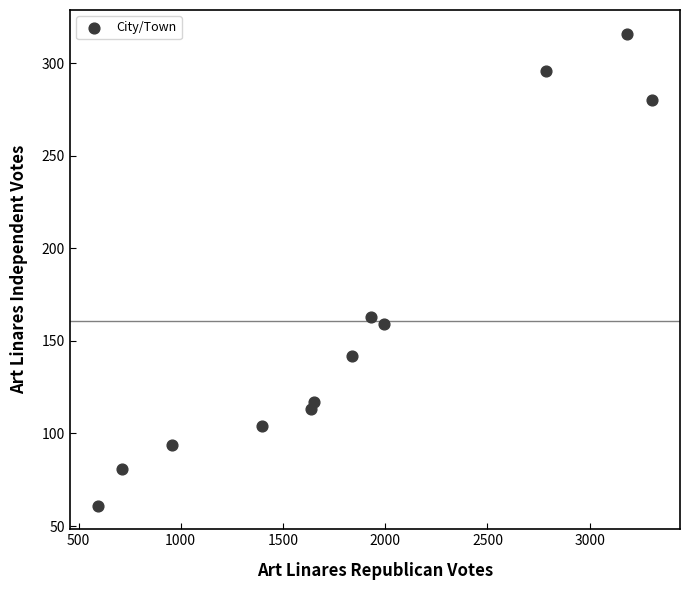

What Y value in the scatter plot is closest to 188?

163